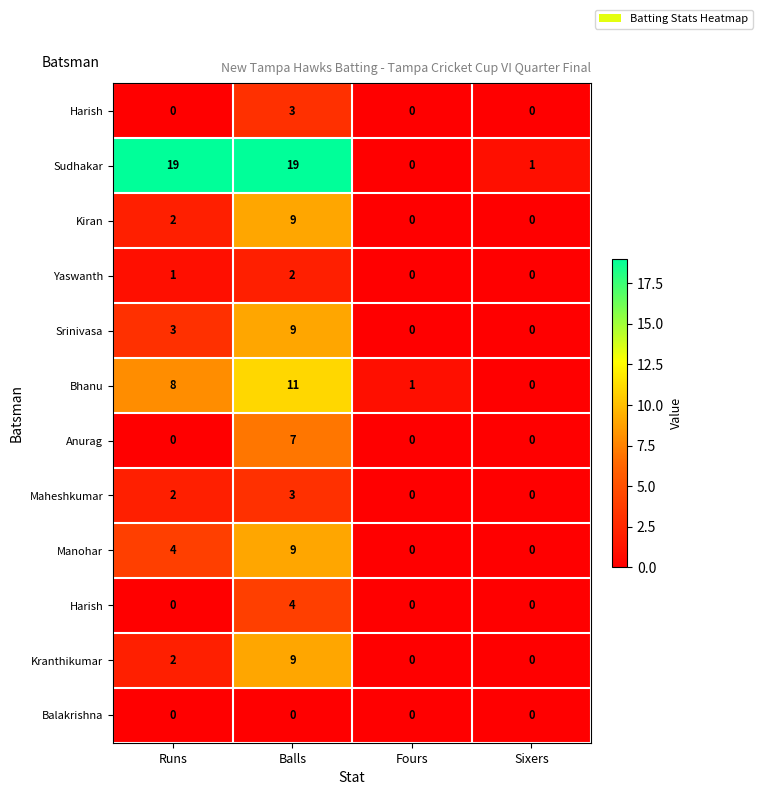

At which category does the chart reach its peak across all series?

Runs